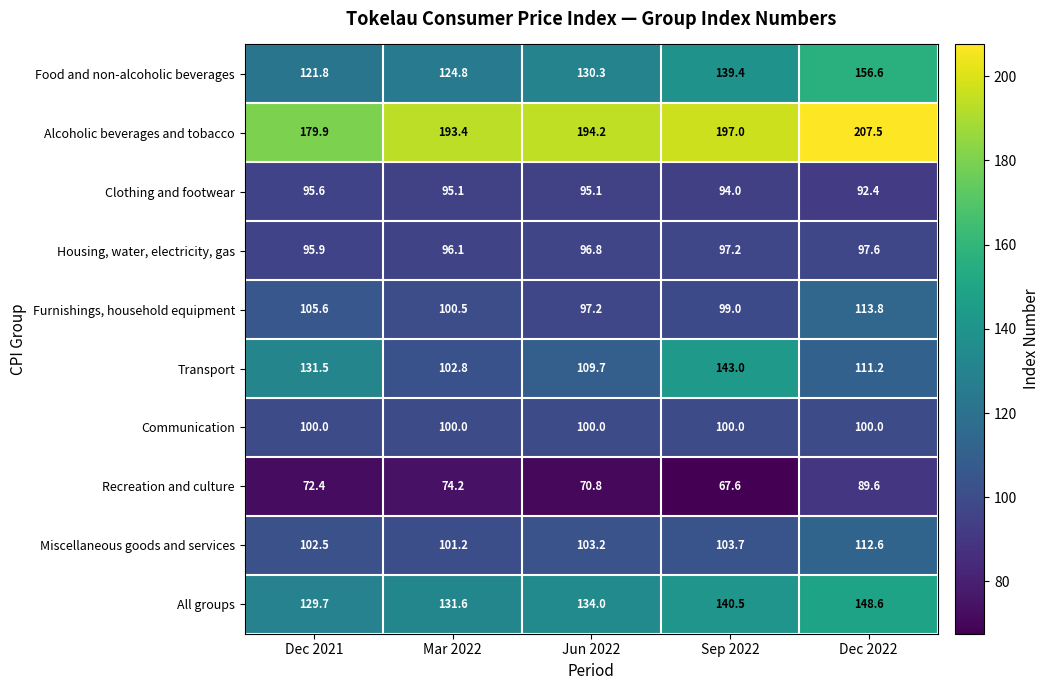

What is the average value of the Furnishings, household equipment series?

103.2